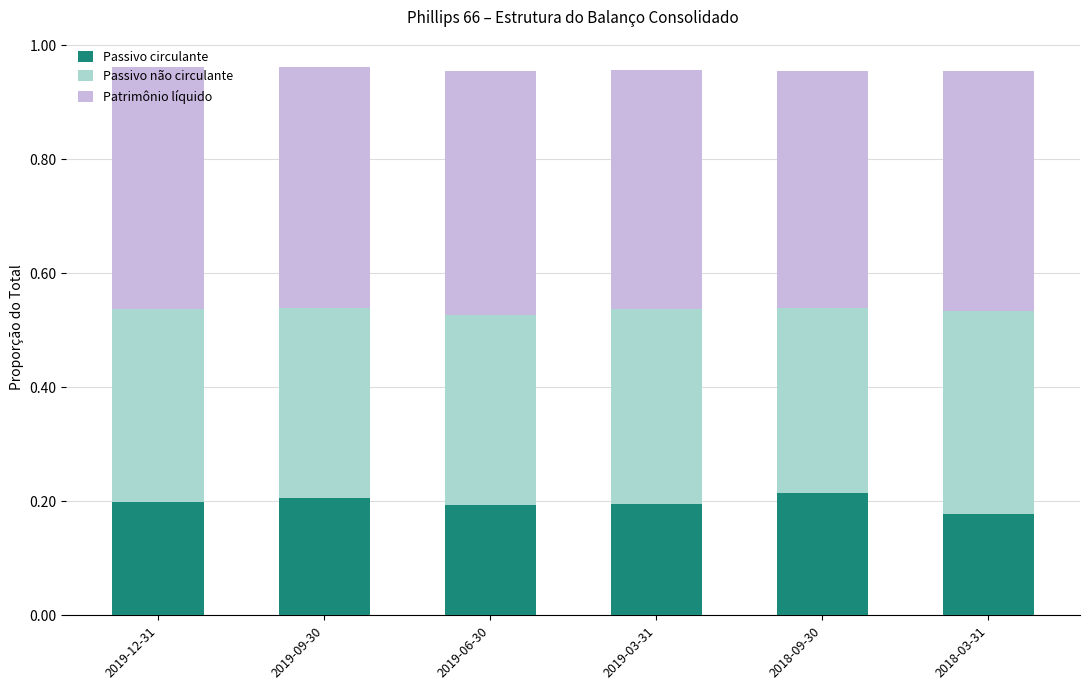

True or false: Passivo circulante has a value of 0.1 at 2019-06-30.

False